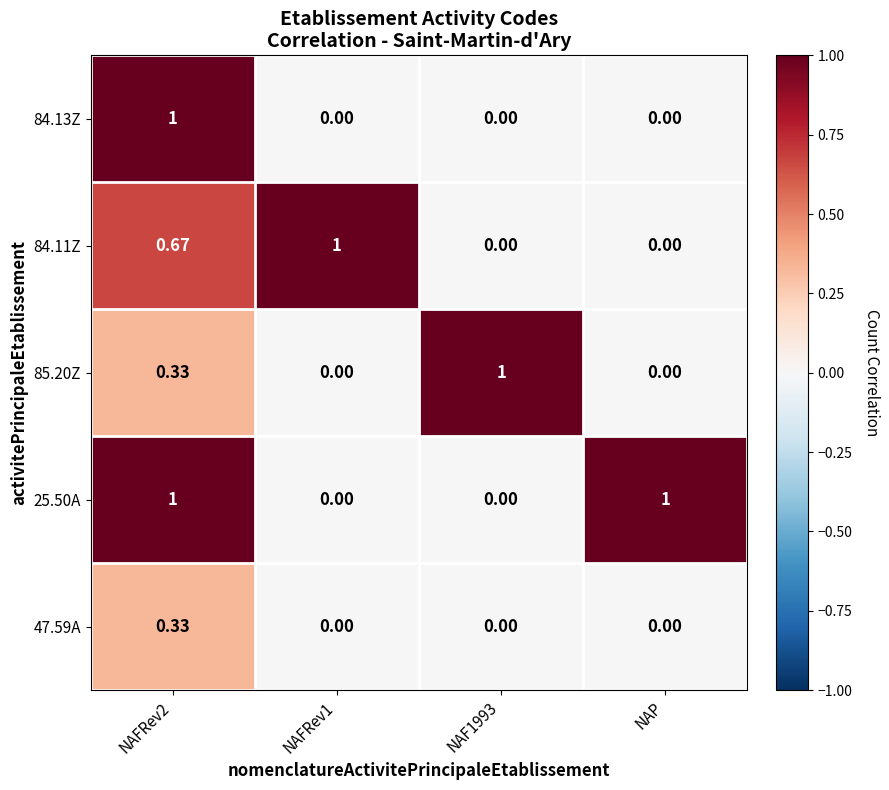

Is the value of 25.50A at NAFRev1 greater than the value of 85.20Z at NAFRev2?

No